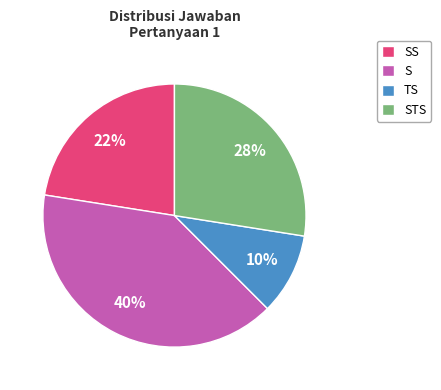

To the nearest percent, what percentage of the pie is S?

40%